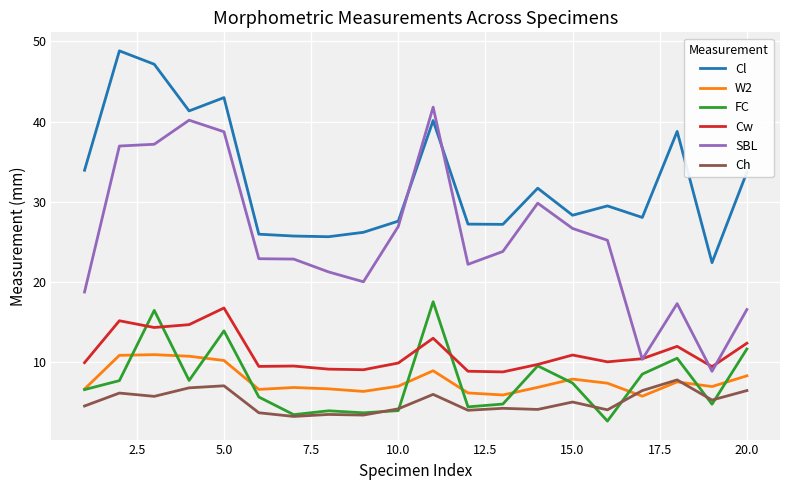

True or false: Cw and Ch cross at least once.

False